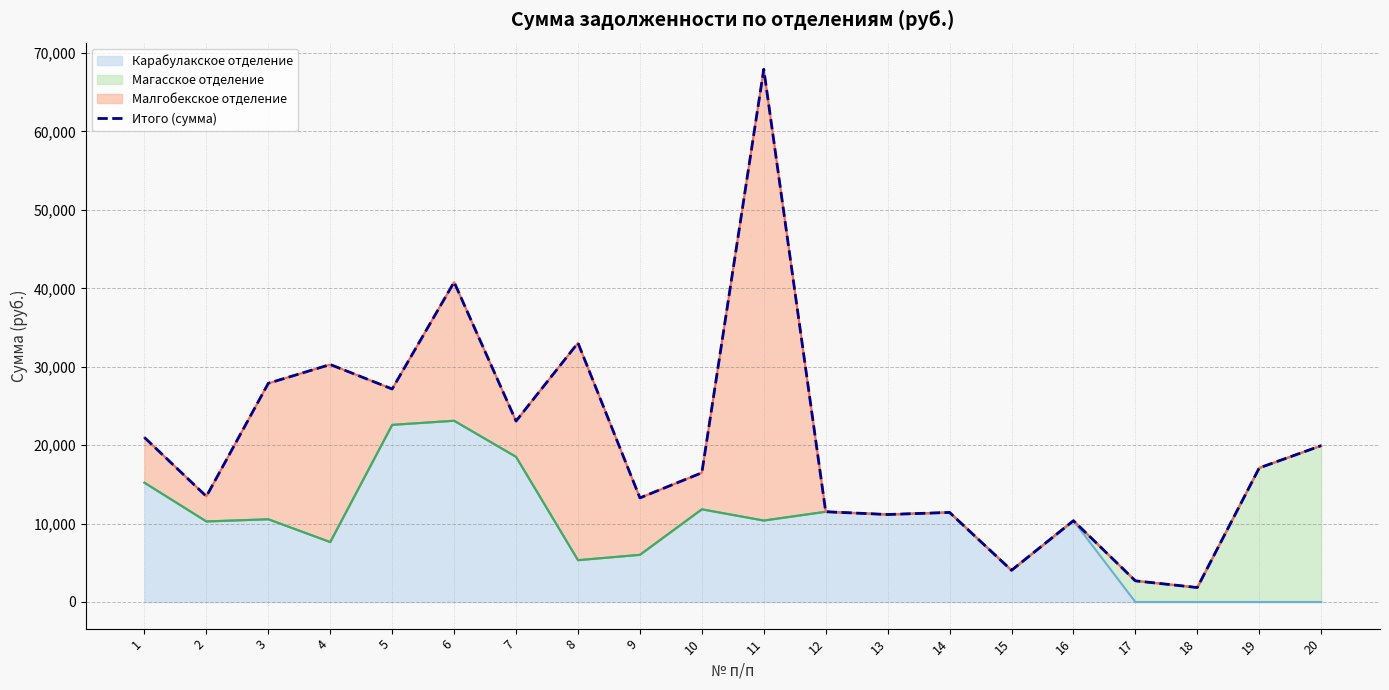

Count the number of values greater than 17095.

10